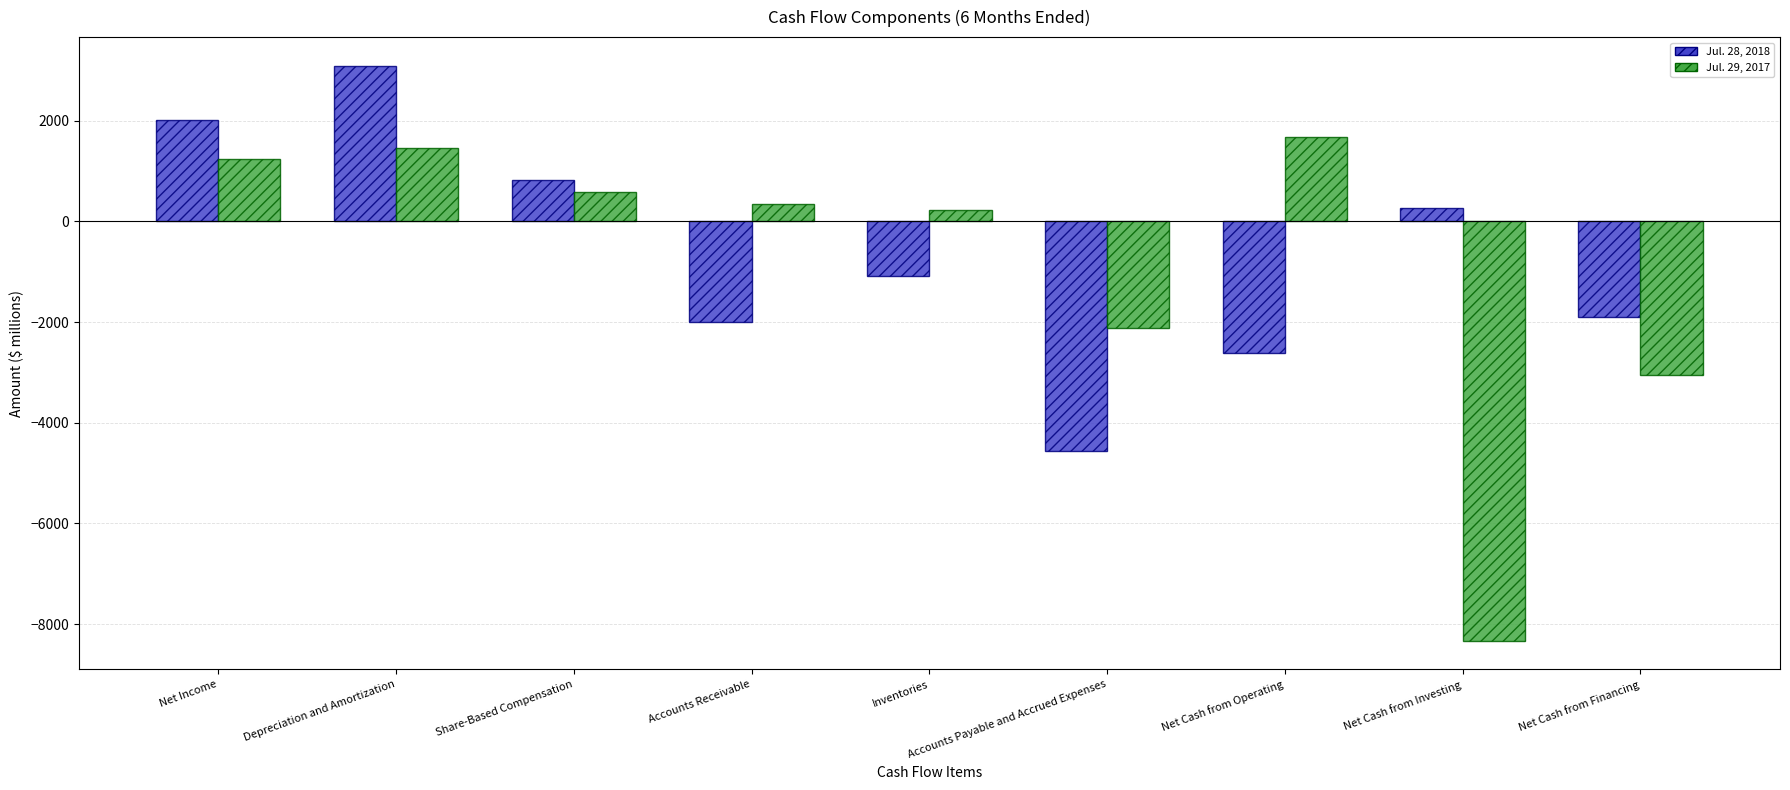

Where does the Jul. 29, 2017 series first go above 336?

Net Income